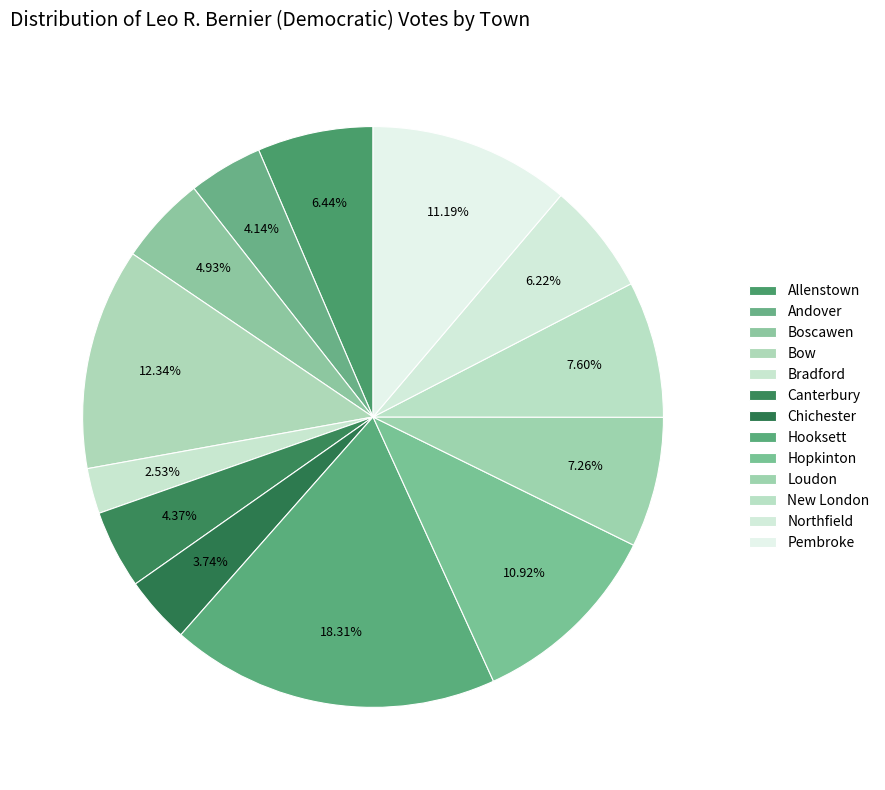

Which slice is the largest?

Hooksett